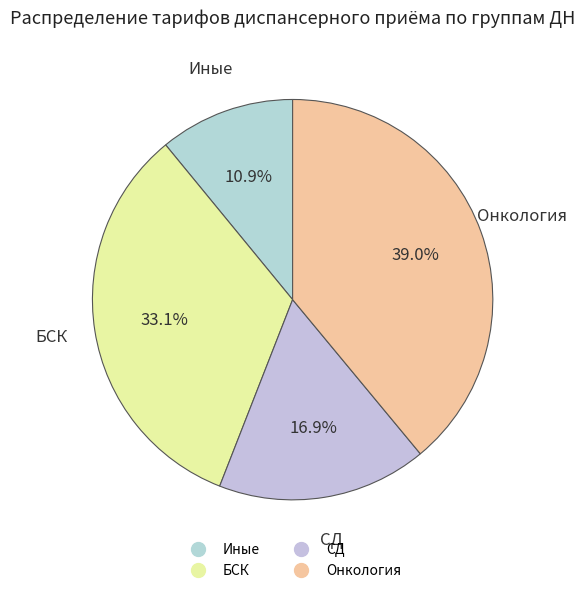

Which has a higher value, Онкология or СД?

Онкология